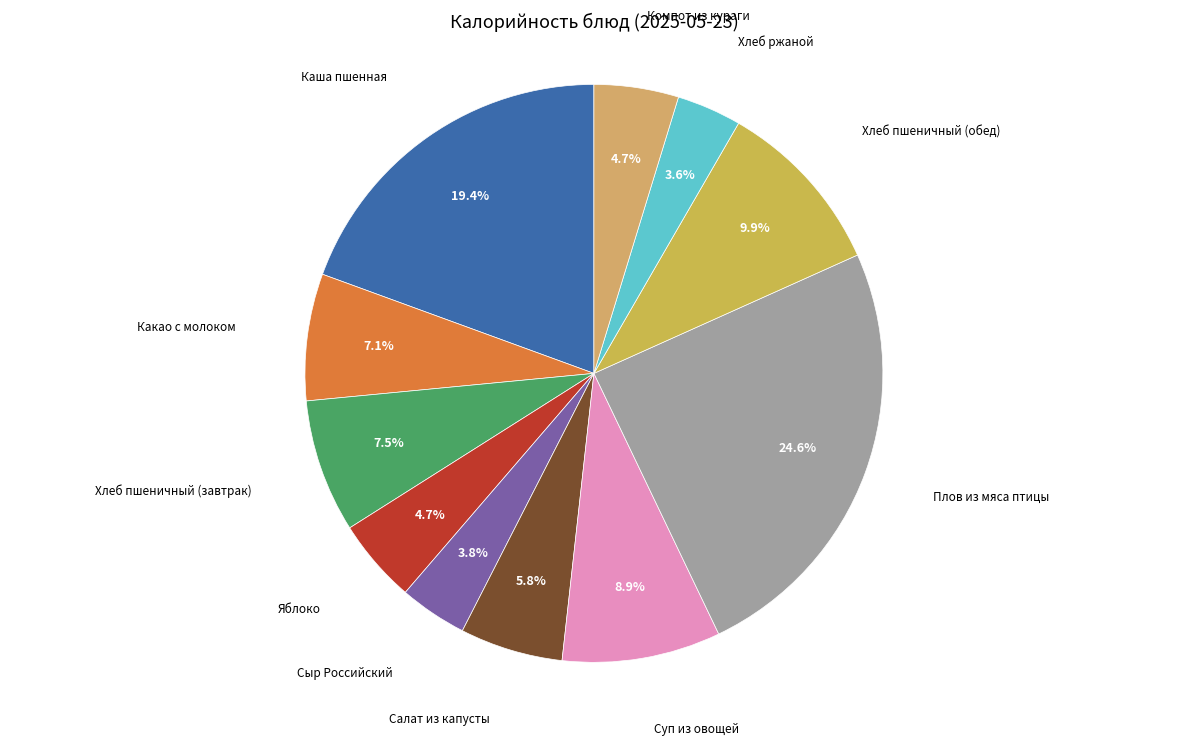

Between Суп из овощей and Плов из мяса птицы, which is larger?

Плов из мяса птицы